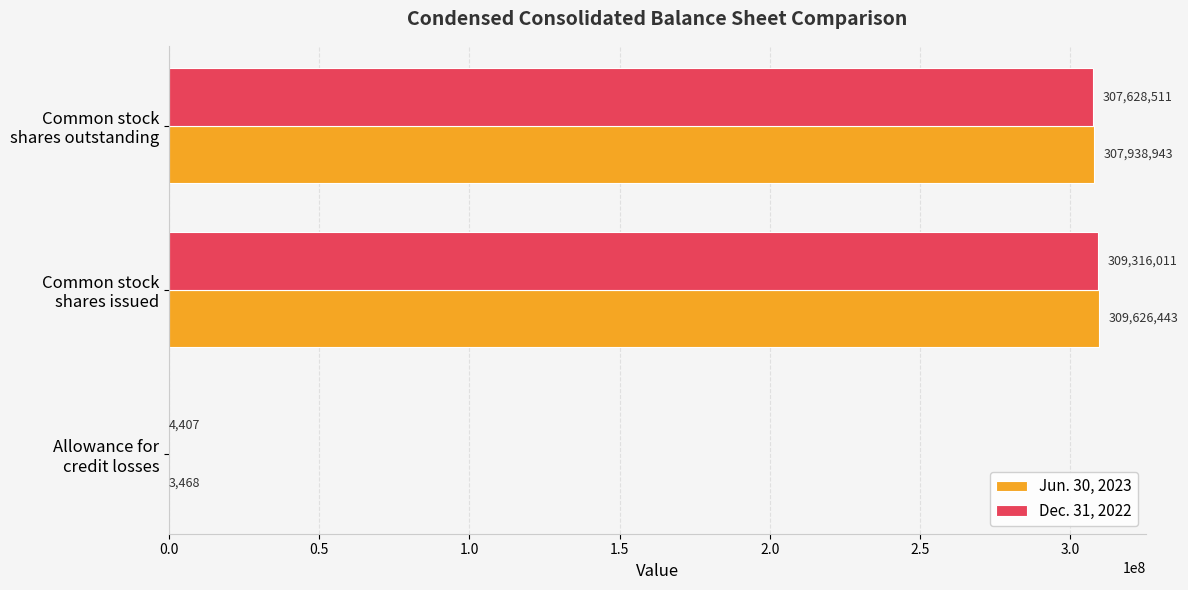

How many data points does each series have?

3